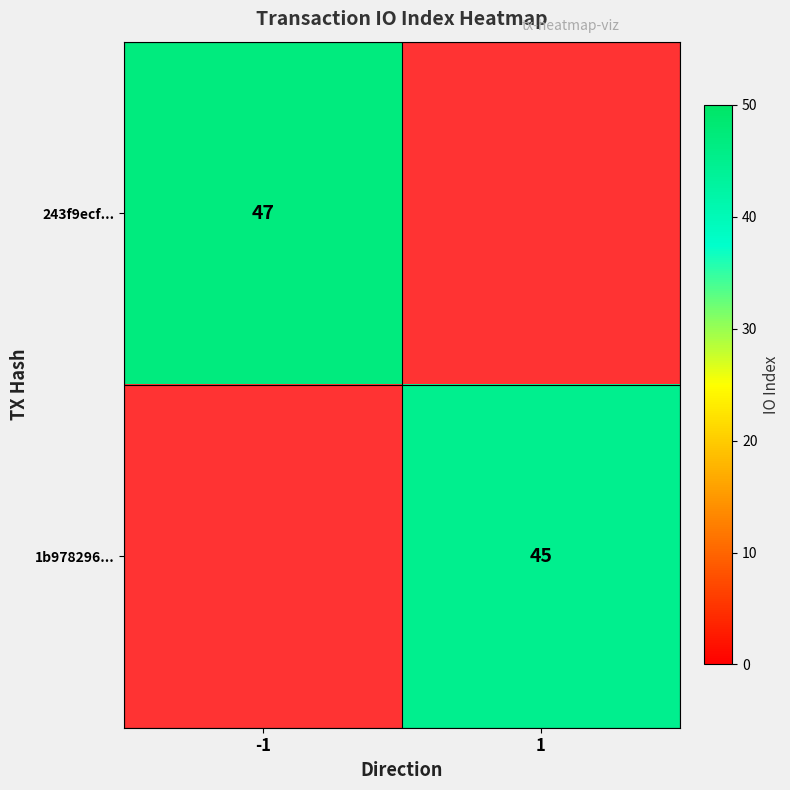

True or false: 1b978296... has a value of 45 at 1.

True